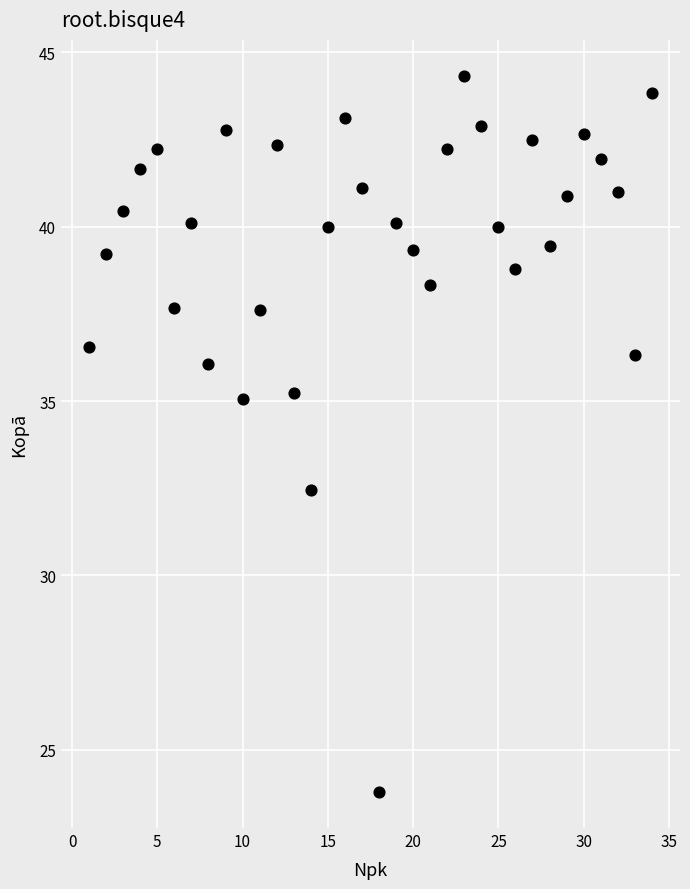

What is the range of X values (max minus min)?

33.0